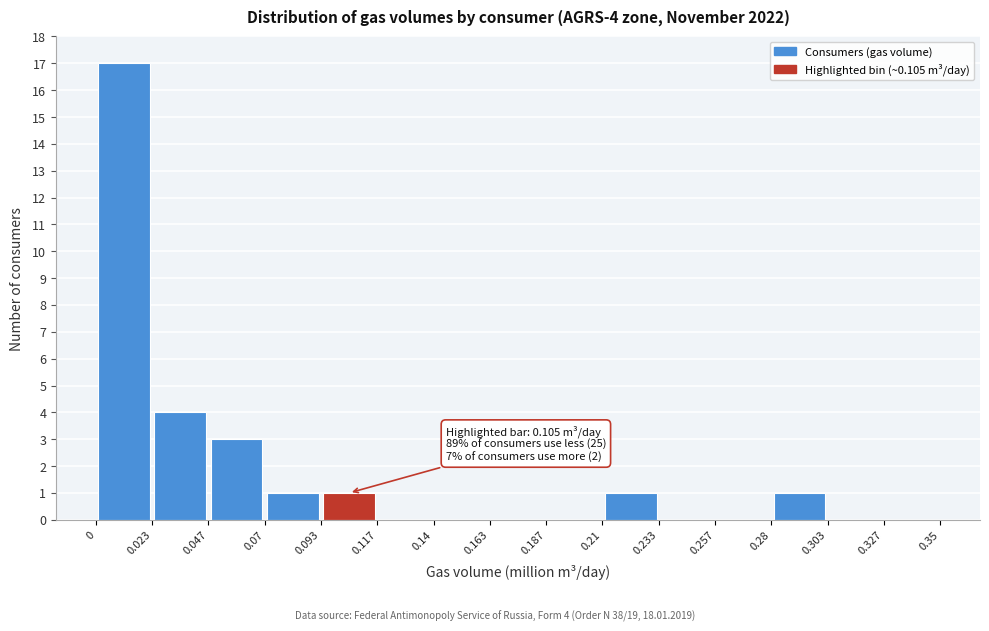

Over which range of the x-axis is the bar tallest?

0 to 0.023